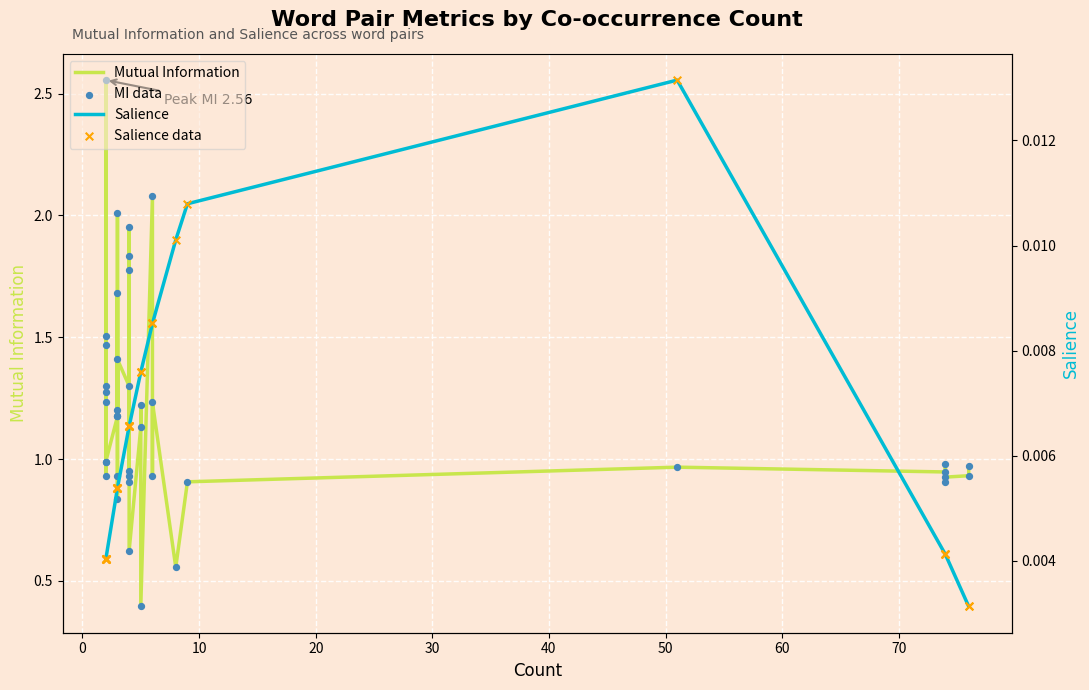

Which series has the largest total across all categories?

Mutual Information